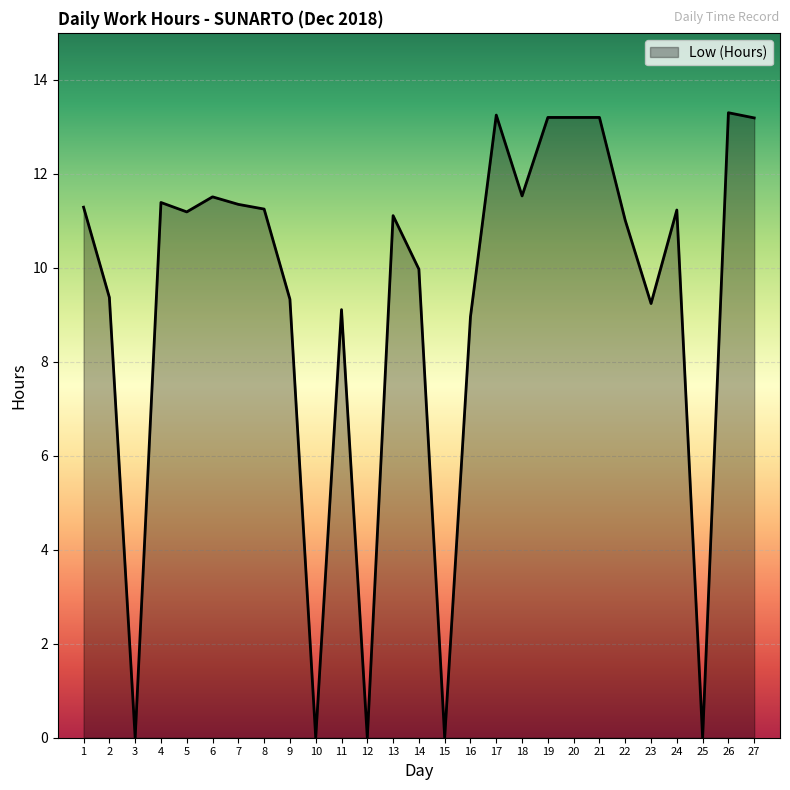

The value at 1 is 18.4. True or false?

False